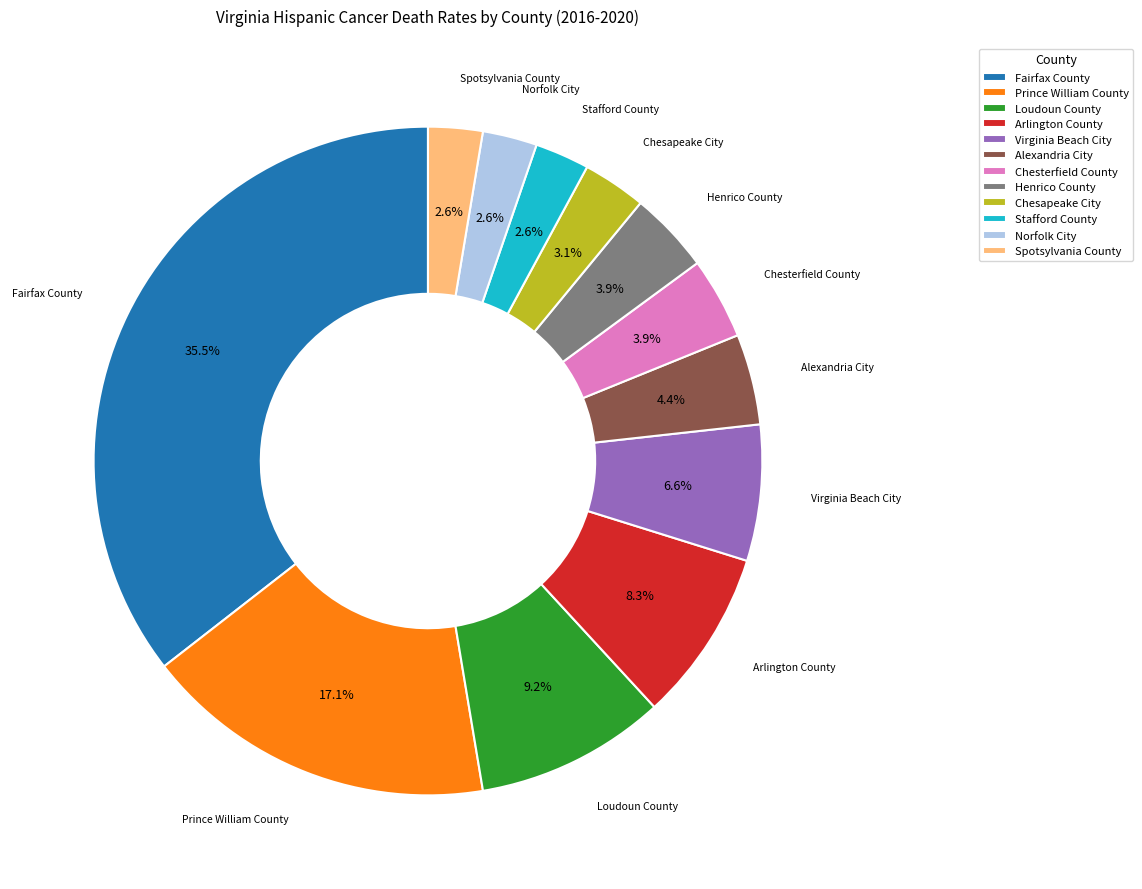

To the nearest percent, what is the difference between the Henrico County and Chesapeake City slice percentages?

1%